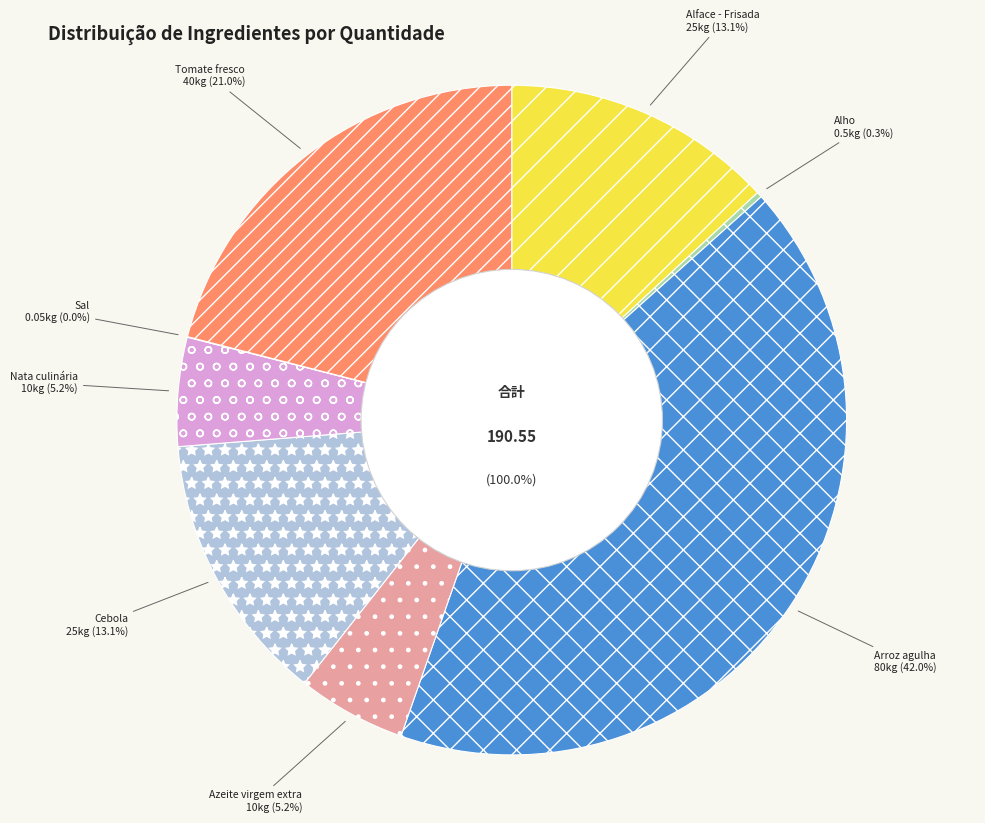

Does Nata culinária represent more than half of the total?

No